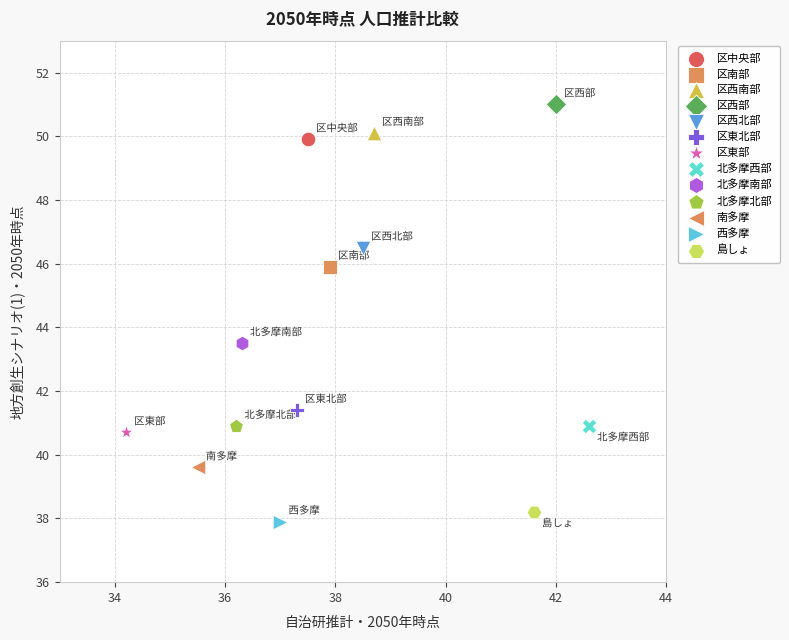

Which series reaches the maximum Y coordinate?

区西部